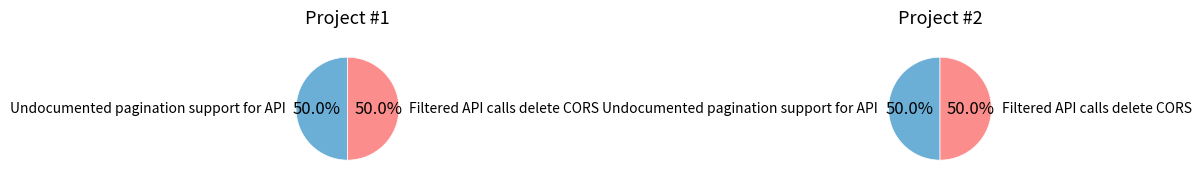

Which has a higher value, Undocumented pagination support for API or Filtered API calls delete CORS?

Undocumented pagination support for API